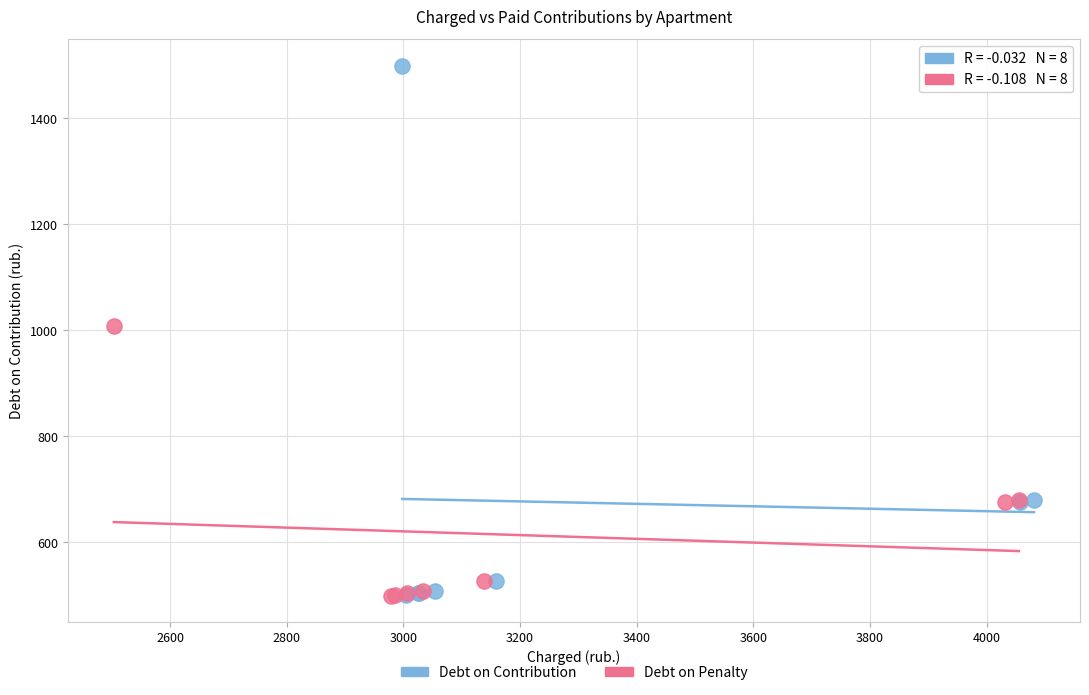

Which series has the largest Y range (max minus min)?

Debt on Contribution